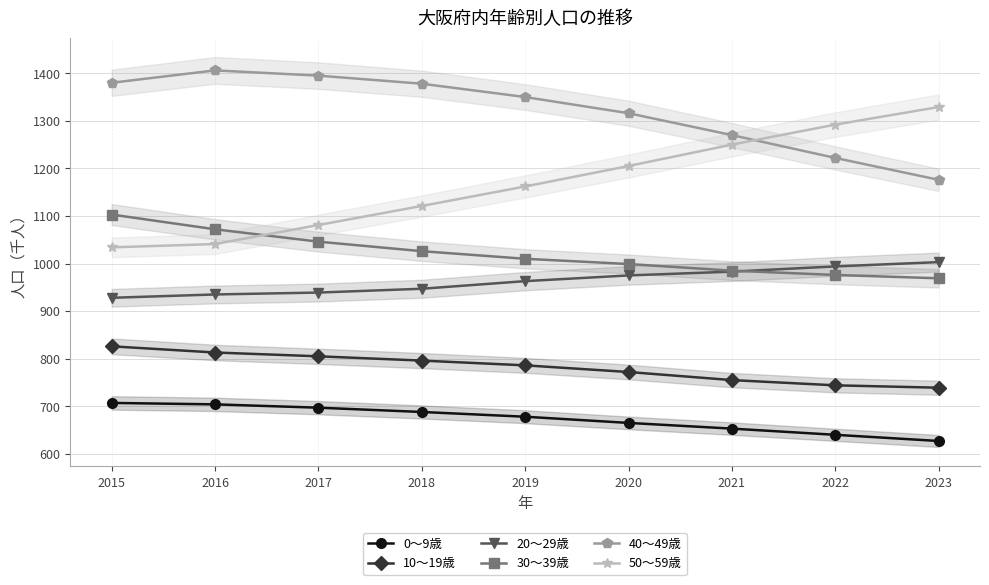

True or false: 10～19歳 and 40～49歳 cross at least once.

False